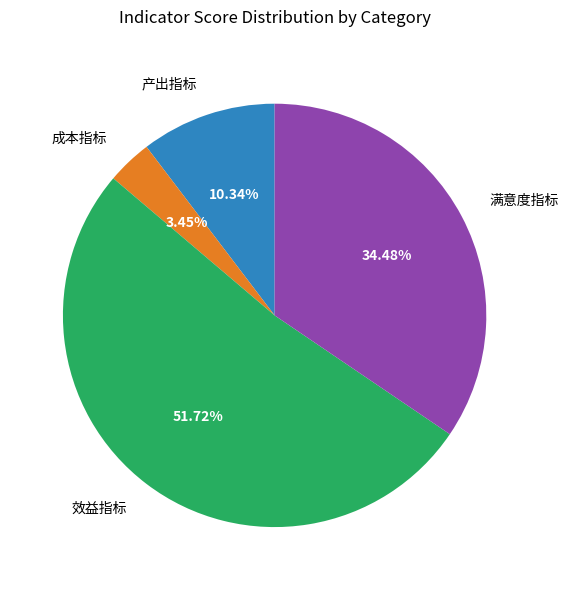

Is the sum of 产出指标 and 满意度指标 greater than half?

No